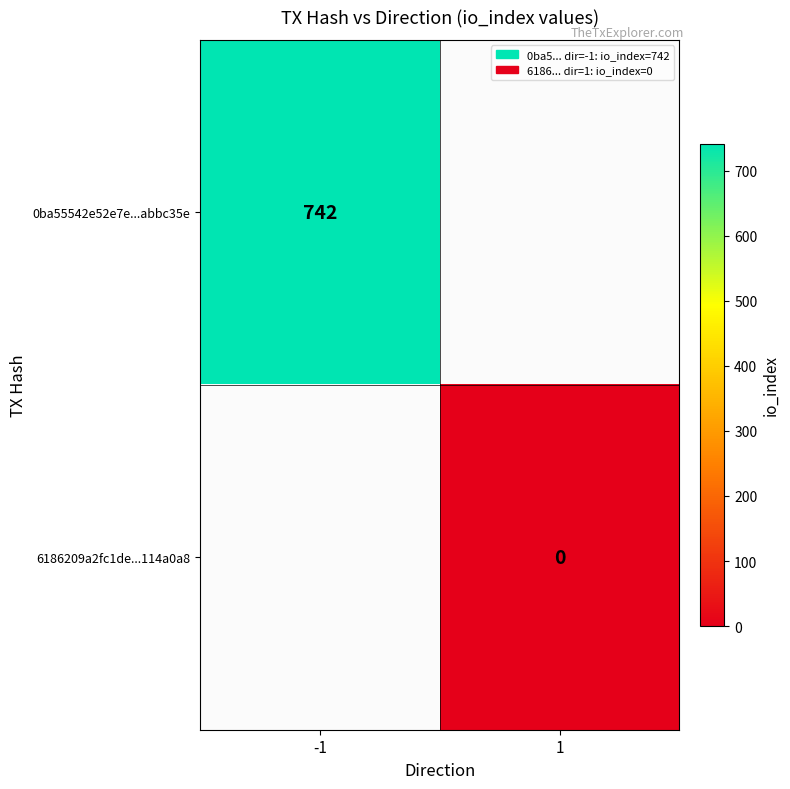

Where is 0ba55542e52e7e...abbc35e nearest to the value 742?

-1